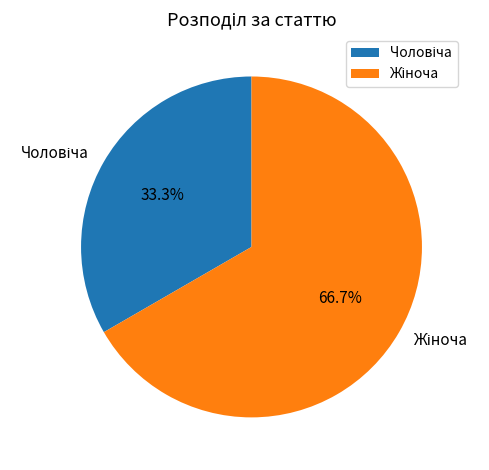

To the nearest percent, what is the average slice percentage?

50%